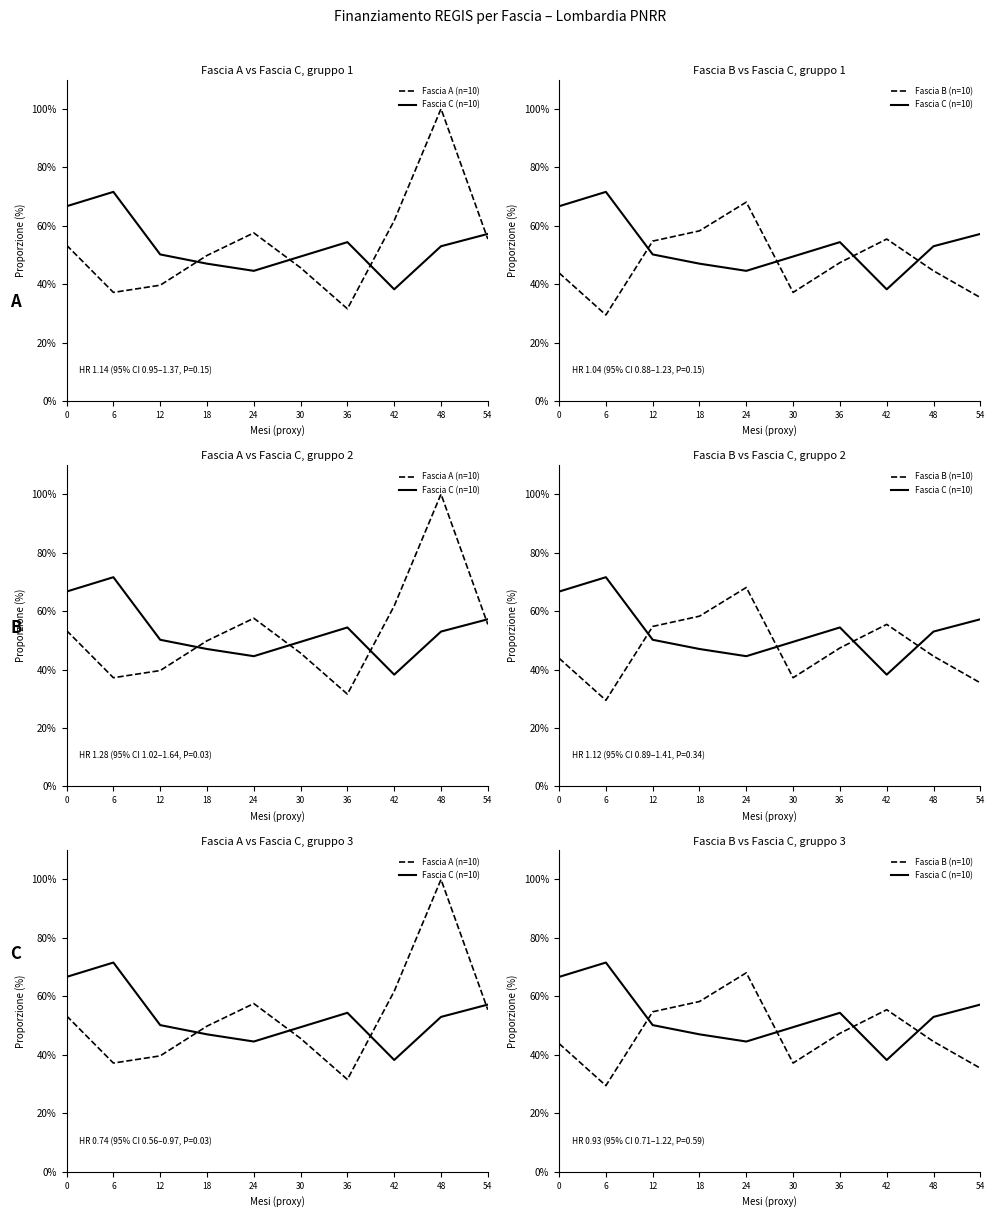

Which series has the largest total across all categories?

Fascia C (n=10)